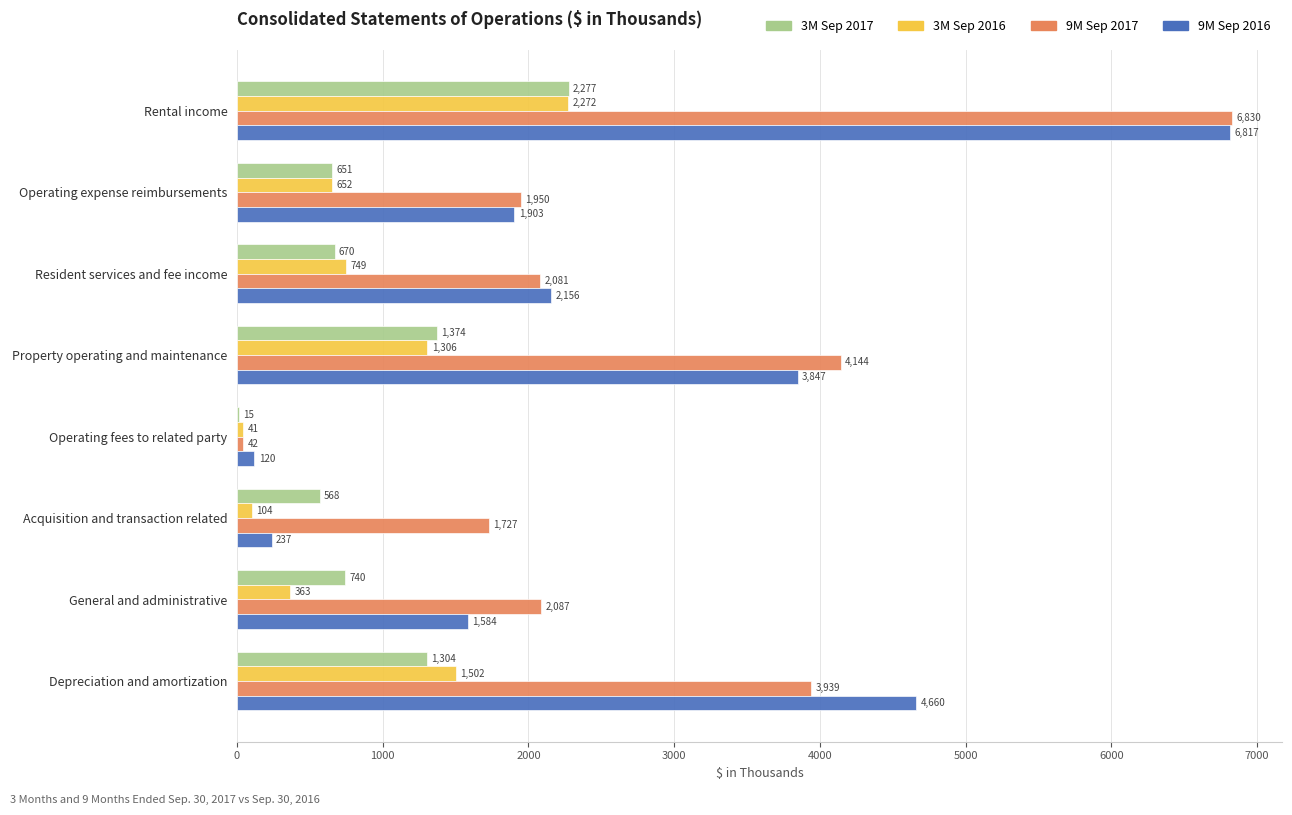

At which category is the sum across all series the highest?

Rental income